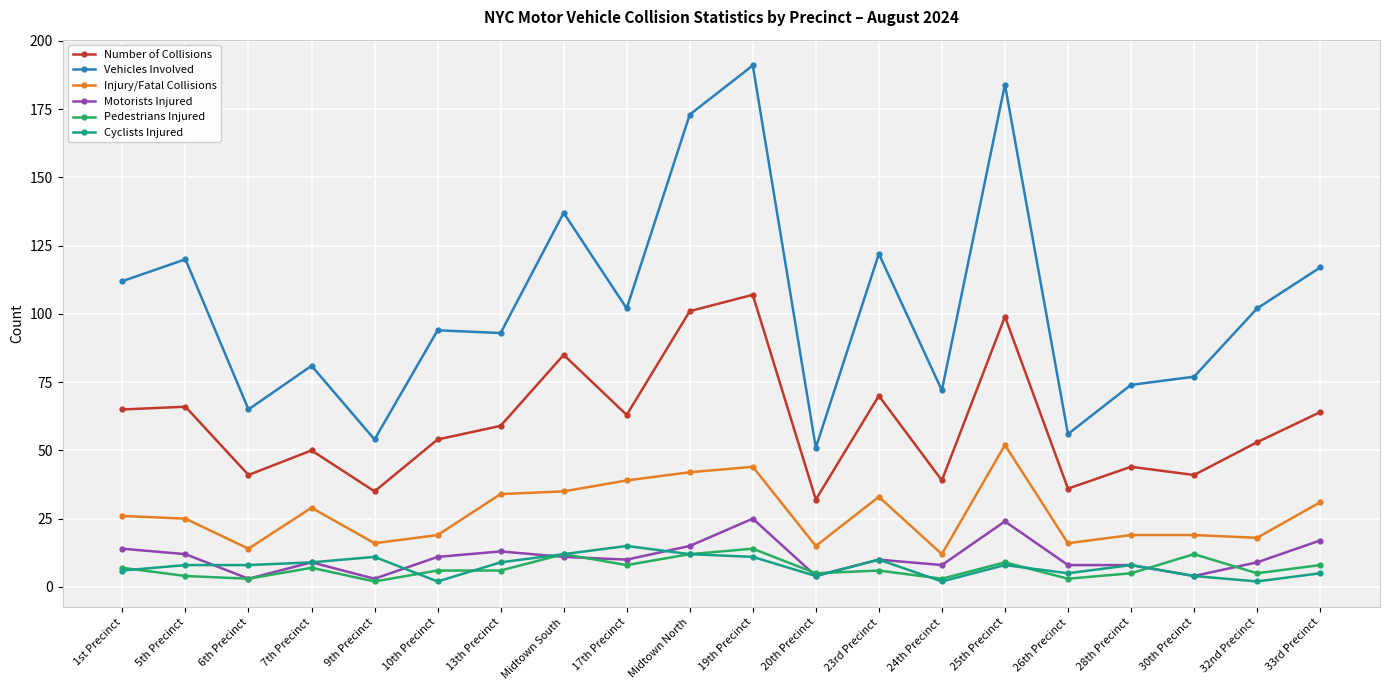

What position from the right is Midtown North?

11